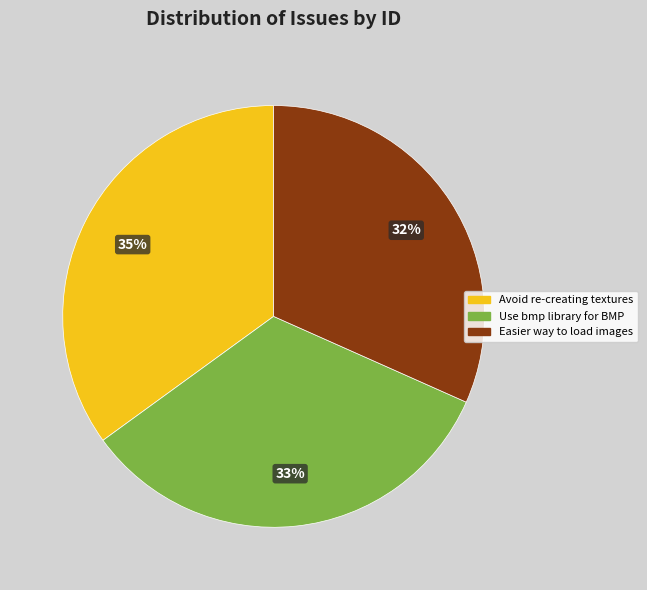

To the nearest percent, what is the average slice percentage?

33%